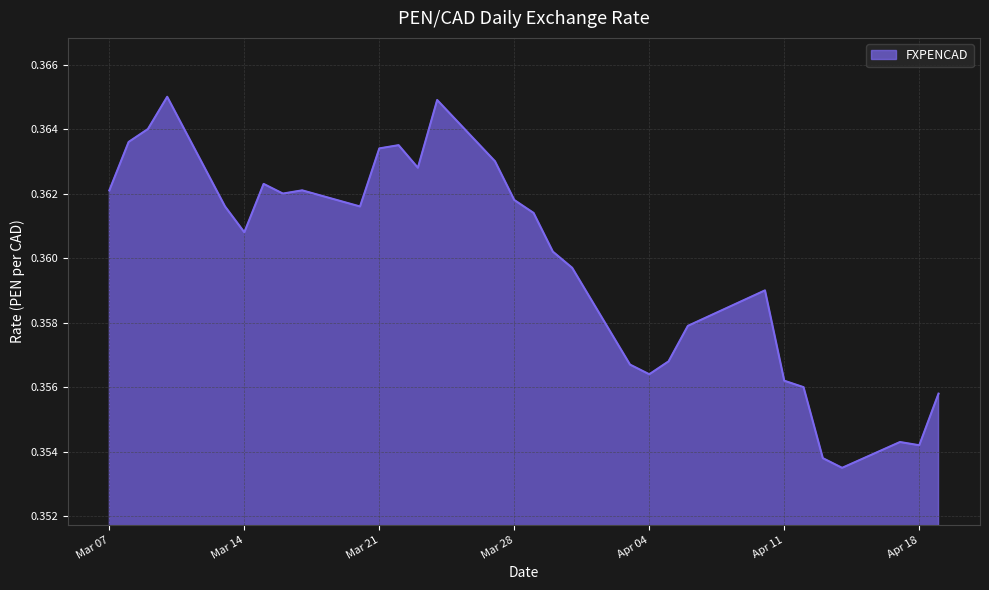

Does the chart have visible grid lines?

Yes